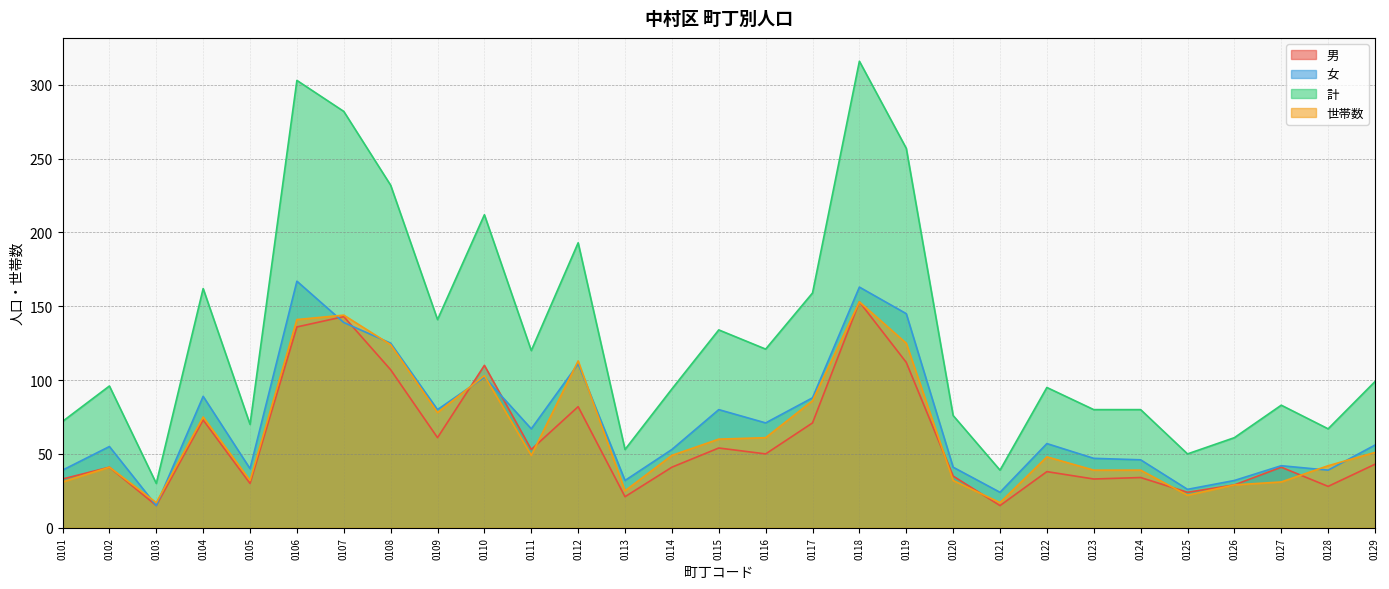

What is the total value across all series at 0106?

747